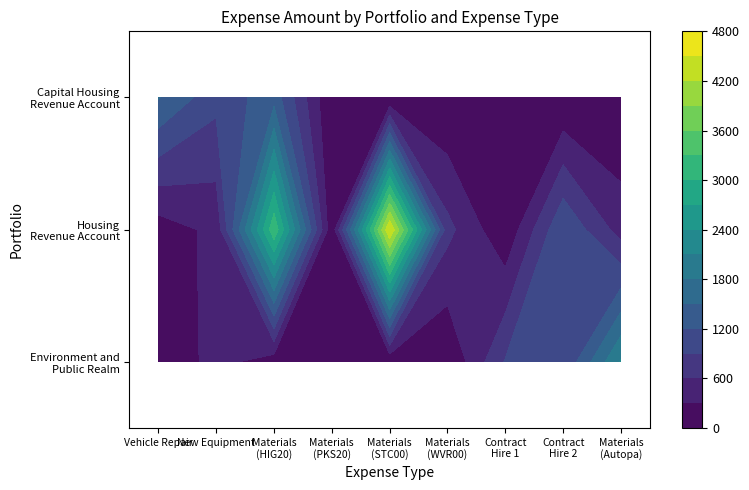

What is the spread (max minus min) of values at Materials (Autopa)?

2128.5